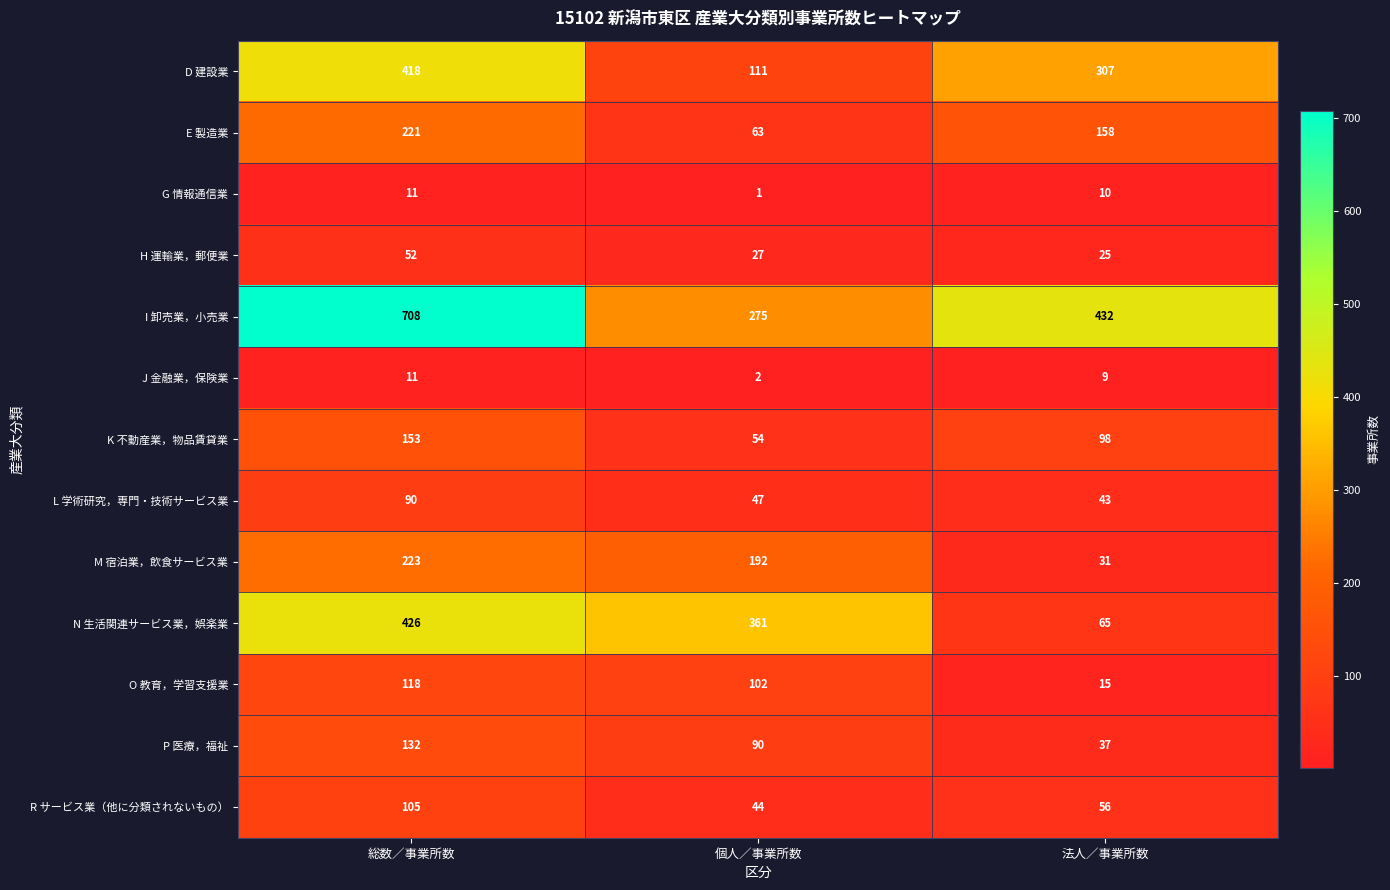

Which series has the largest total across all categories?

I 卸売業，小売業